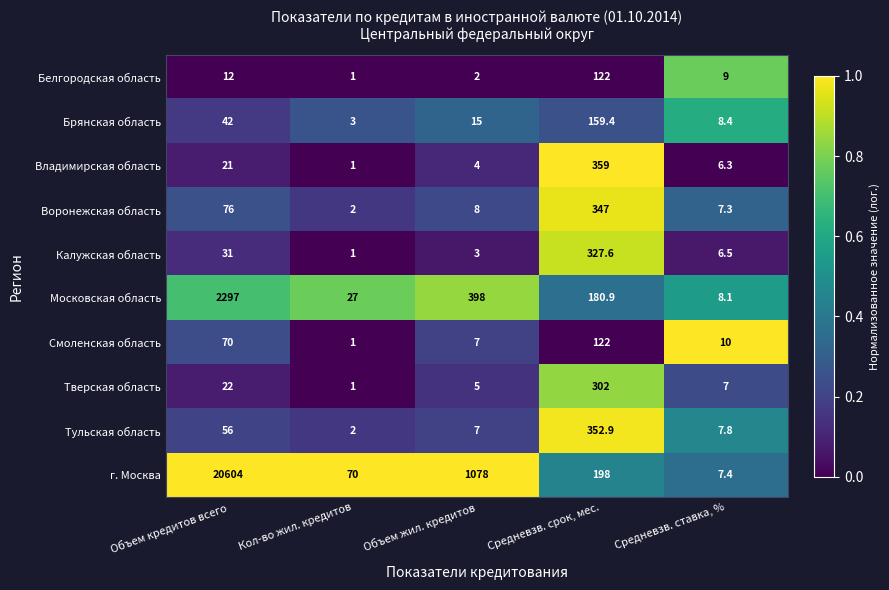

What is the difference between the second highest and second lowest values in the Воронежская область series?

68.7